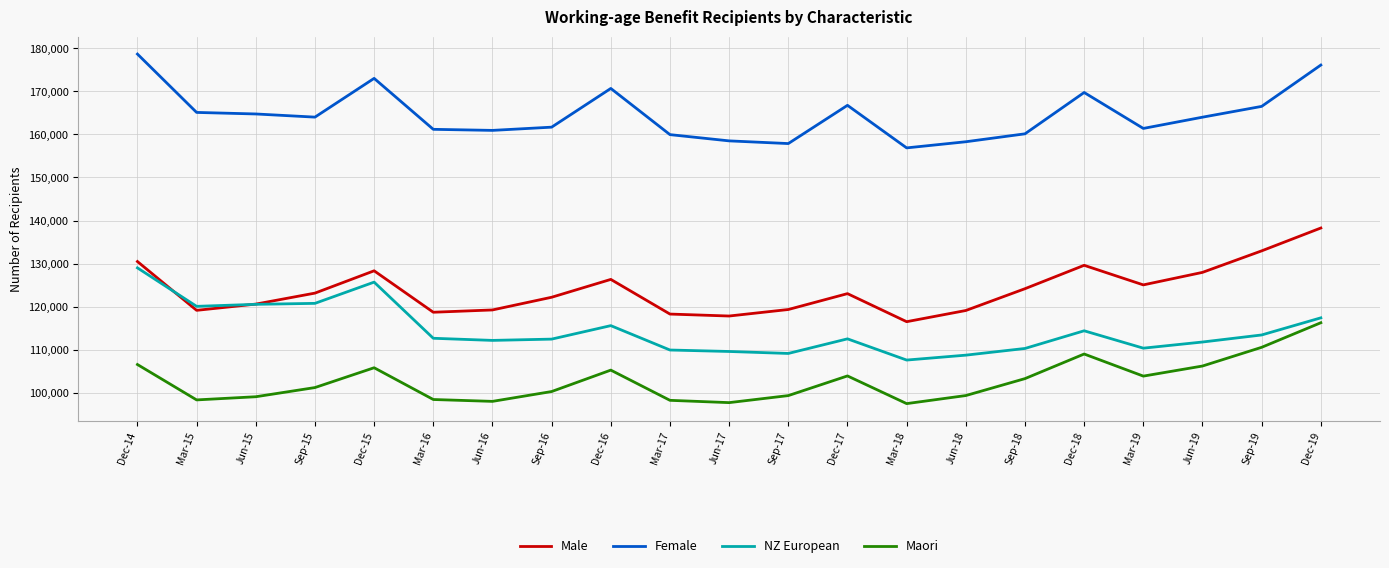

Where is NZ European nearest to the value 118306?

Dec-19